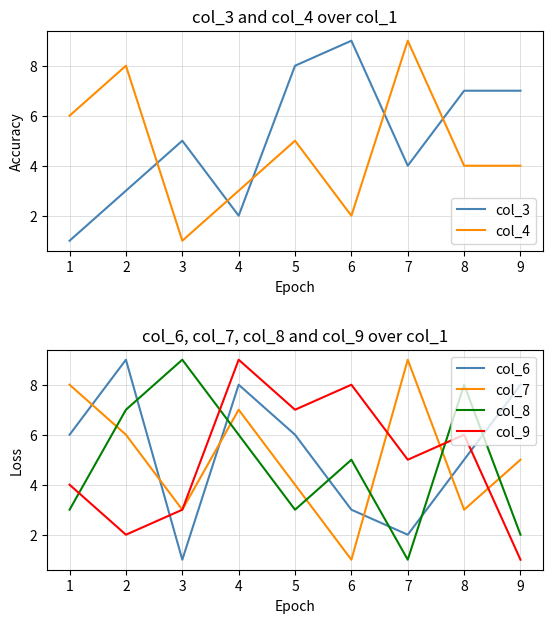

What are all the series names shown in the legend?

col_3, col_4, col_6, col_7, col_8, col_9